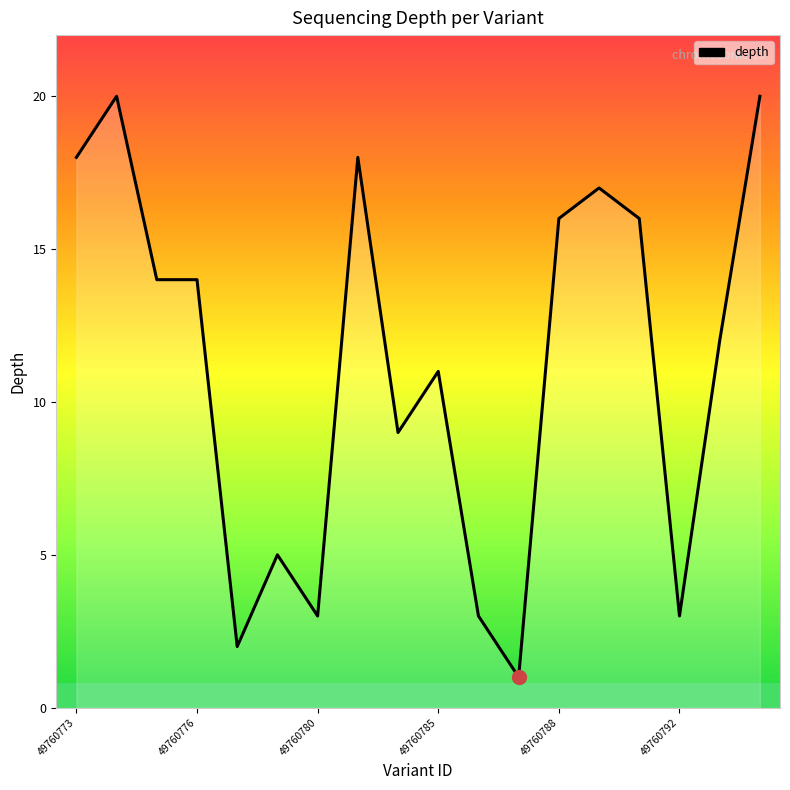

What is the maximum value shown in the chart?

20